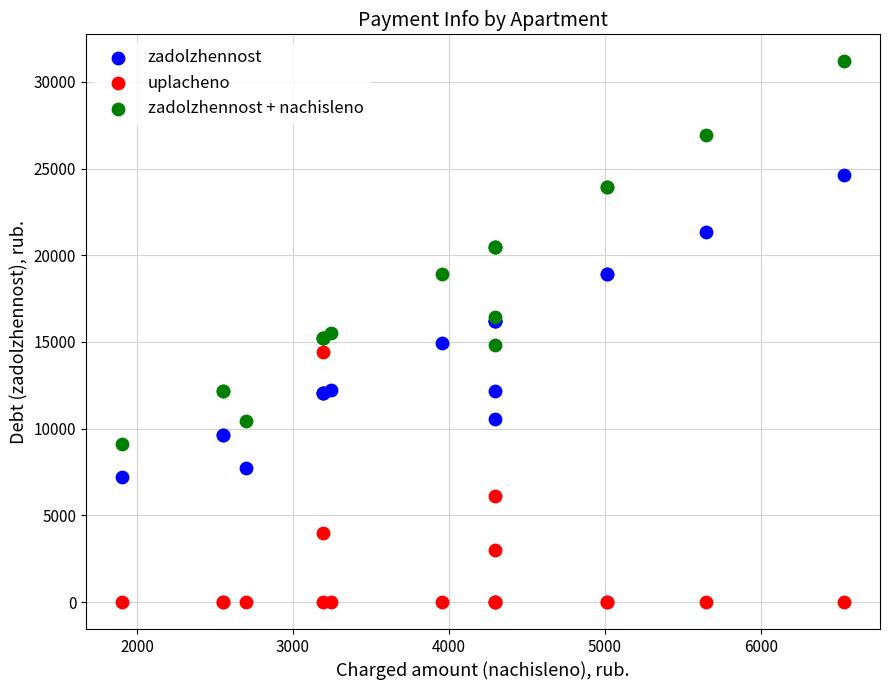

Which series has the largest Y range (max minus min)?

zadolzhennost + nachisleno